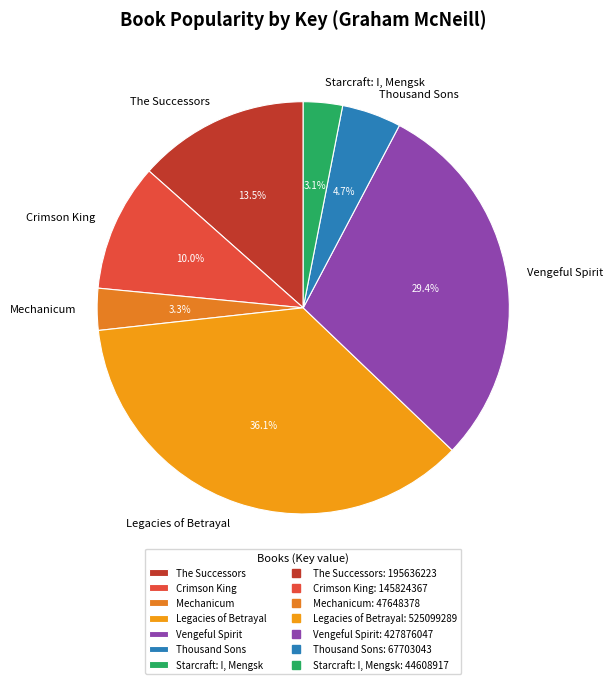

How many slices are in this pie chart?

7